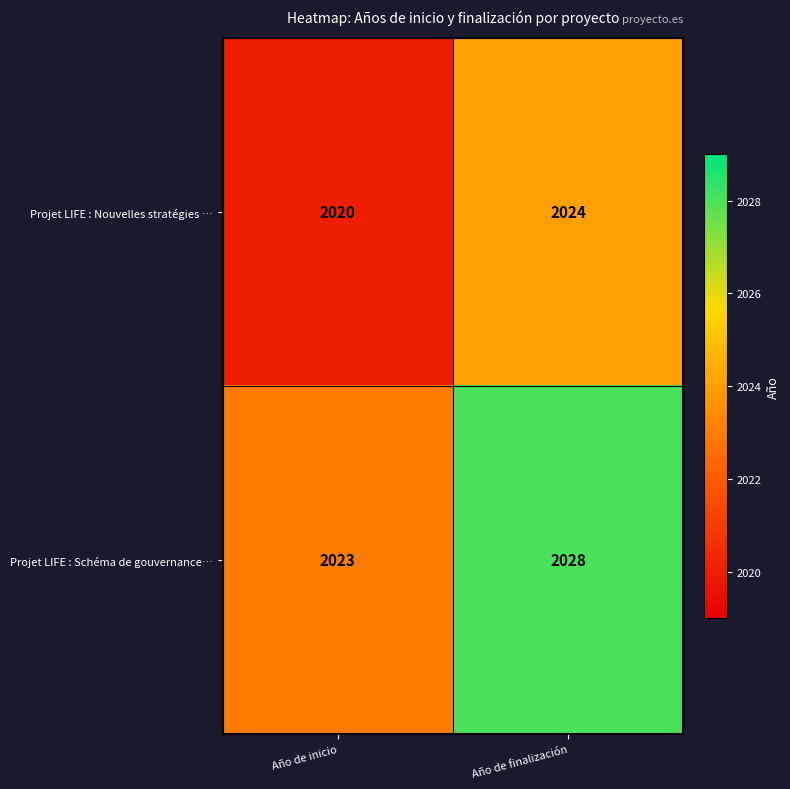

Between Año de inicio and Año de finalización, which series saw the biggest shift?

Projet LIFE : Schéma de gouvernance…